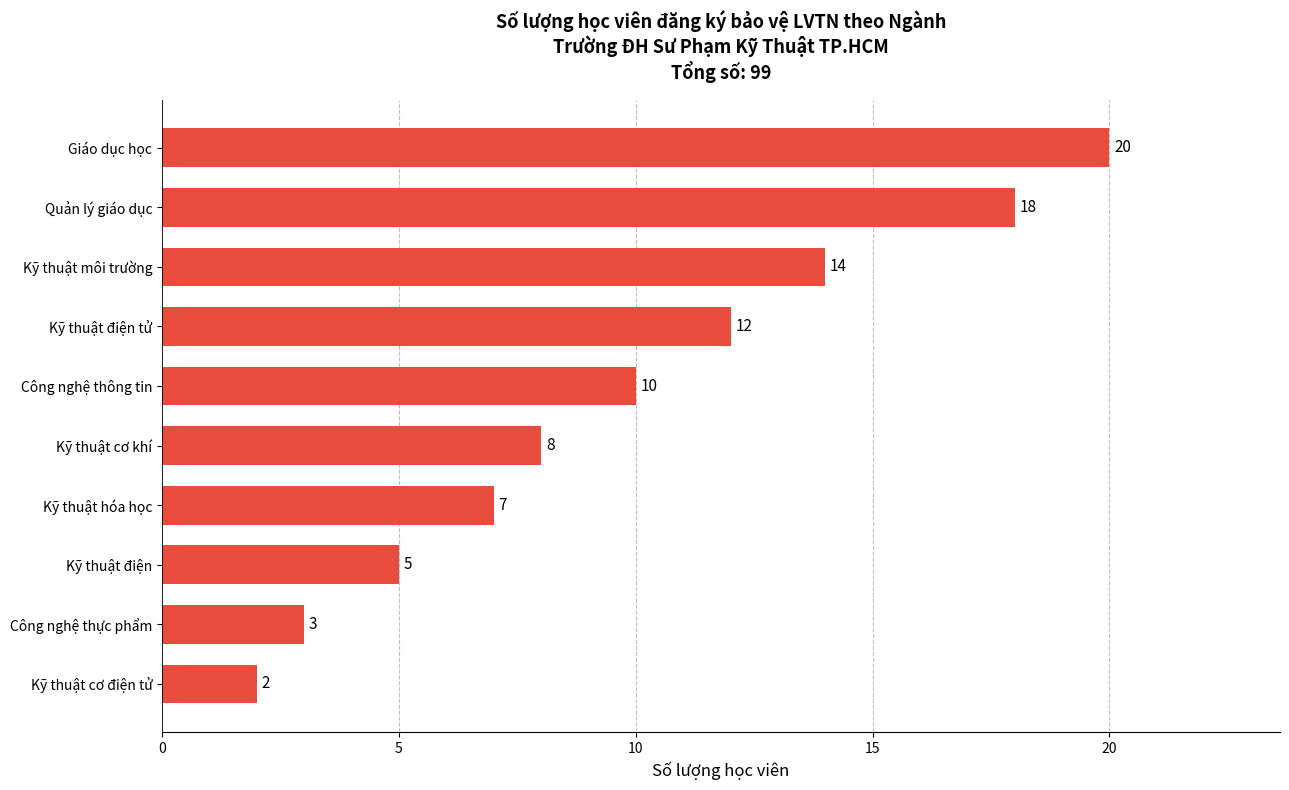

Are the bars grouped side by side (vs. stacked)?

No